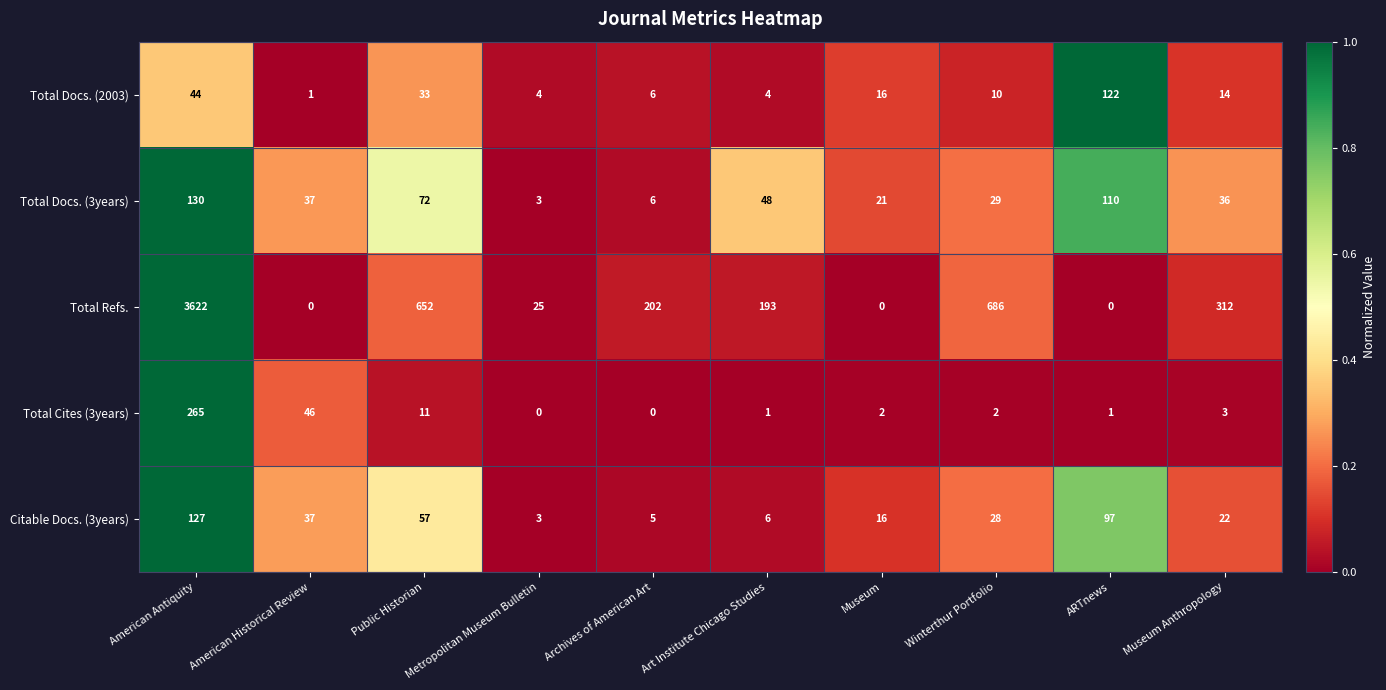

Which series has the largest range (max minus min)?

Total Refs.